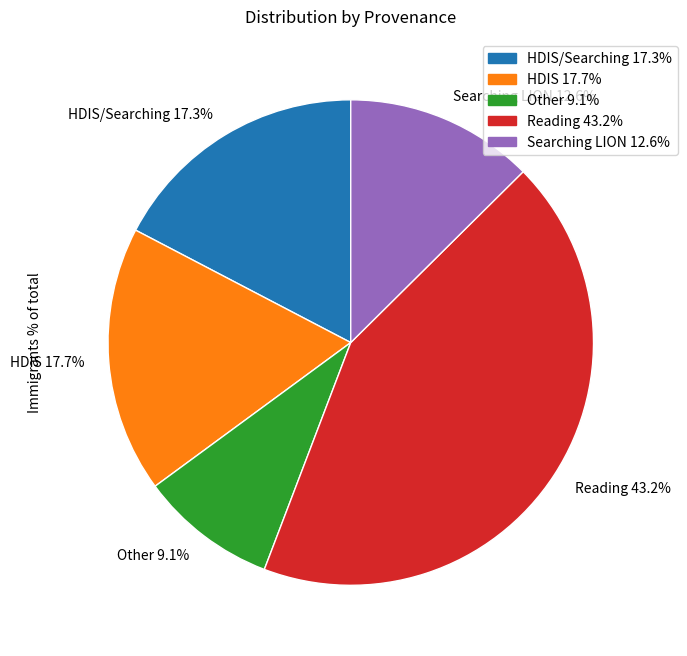

What percentage is NOT represented by HDIS 17.7%?

82.3%